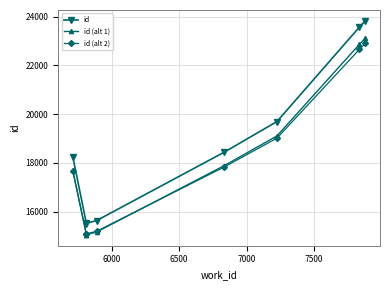

How many interior local valleys does the id series have?

1